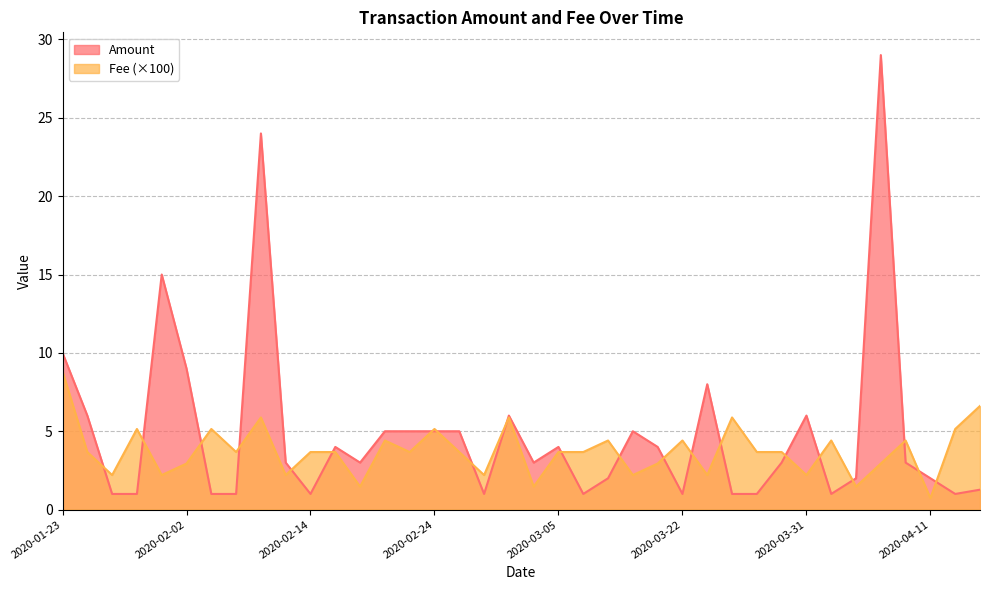

How many distinct data groups are displayed?

2